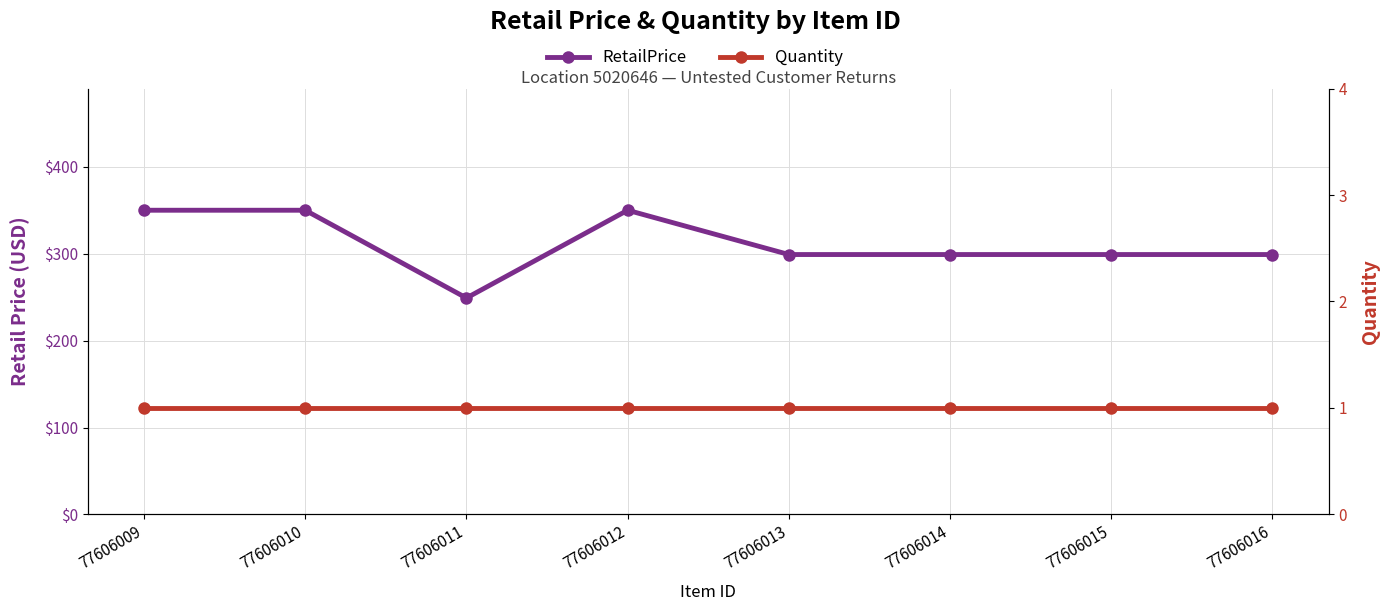

Where is the first local maximum for RetailPrice?

77606012